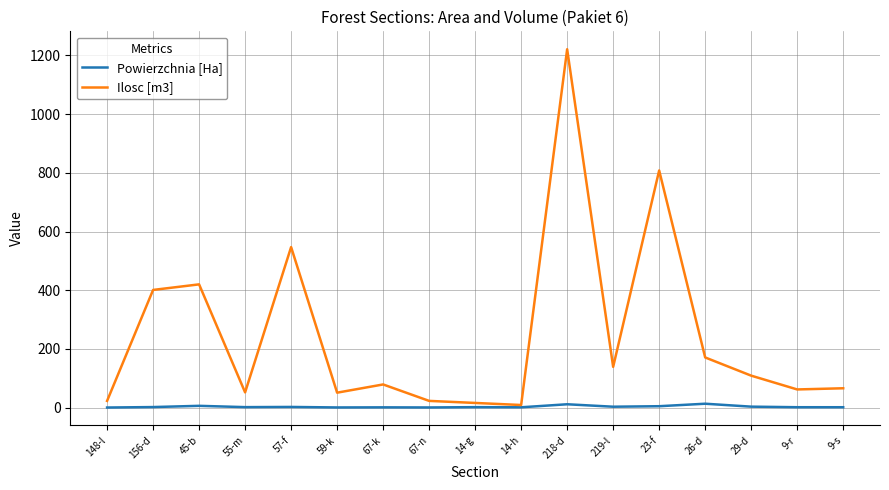

Which series has the largest range (max minus min)?

Ilosc [m3]